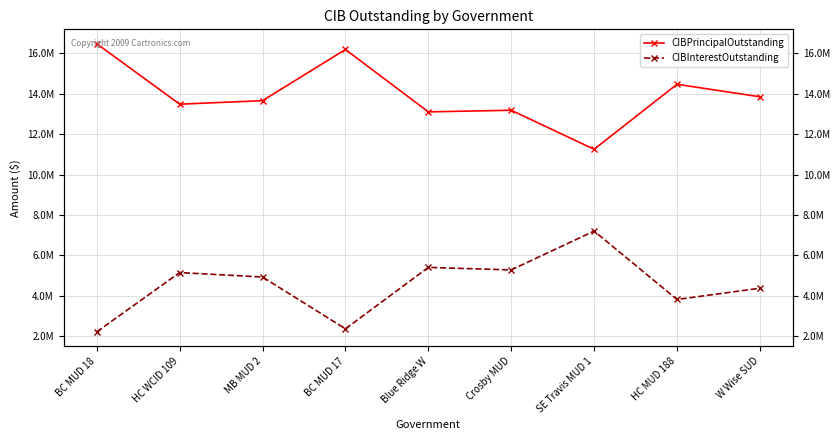

True or false: CIBPrincipalOutstanding has a value of 13845000.0 at W Wise SUD.

True